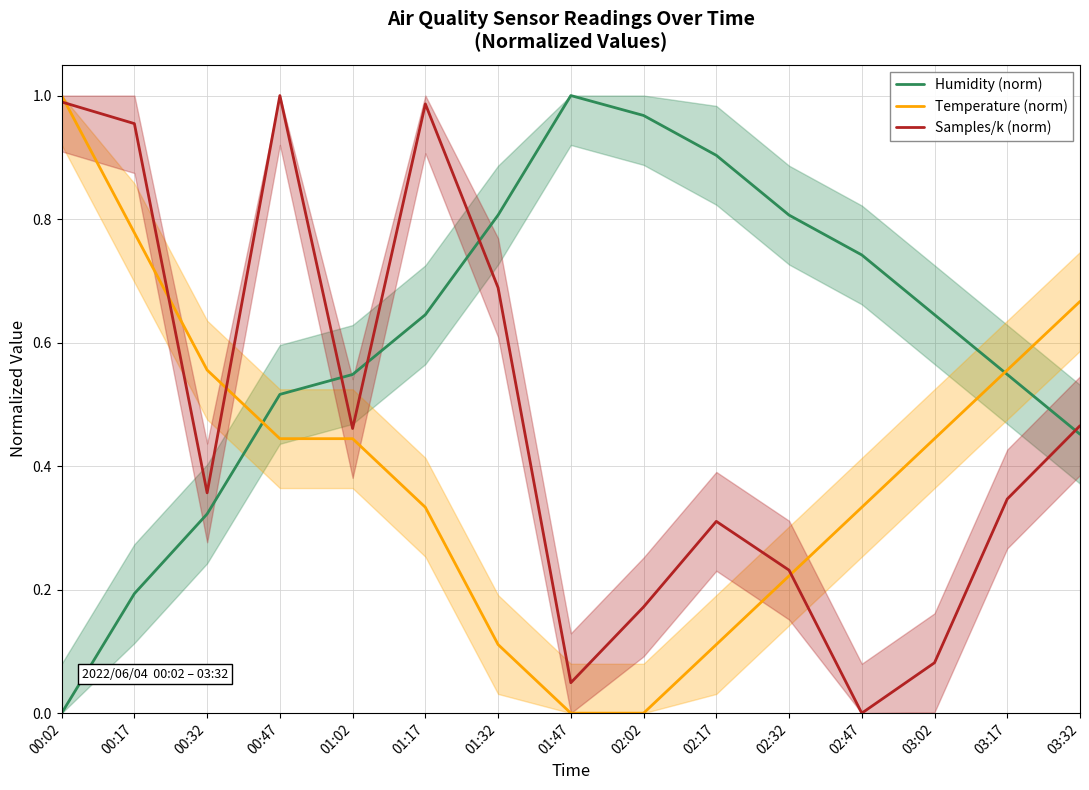

At which category is the sum across all series the highest?

00:02